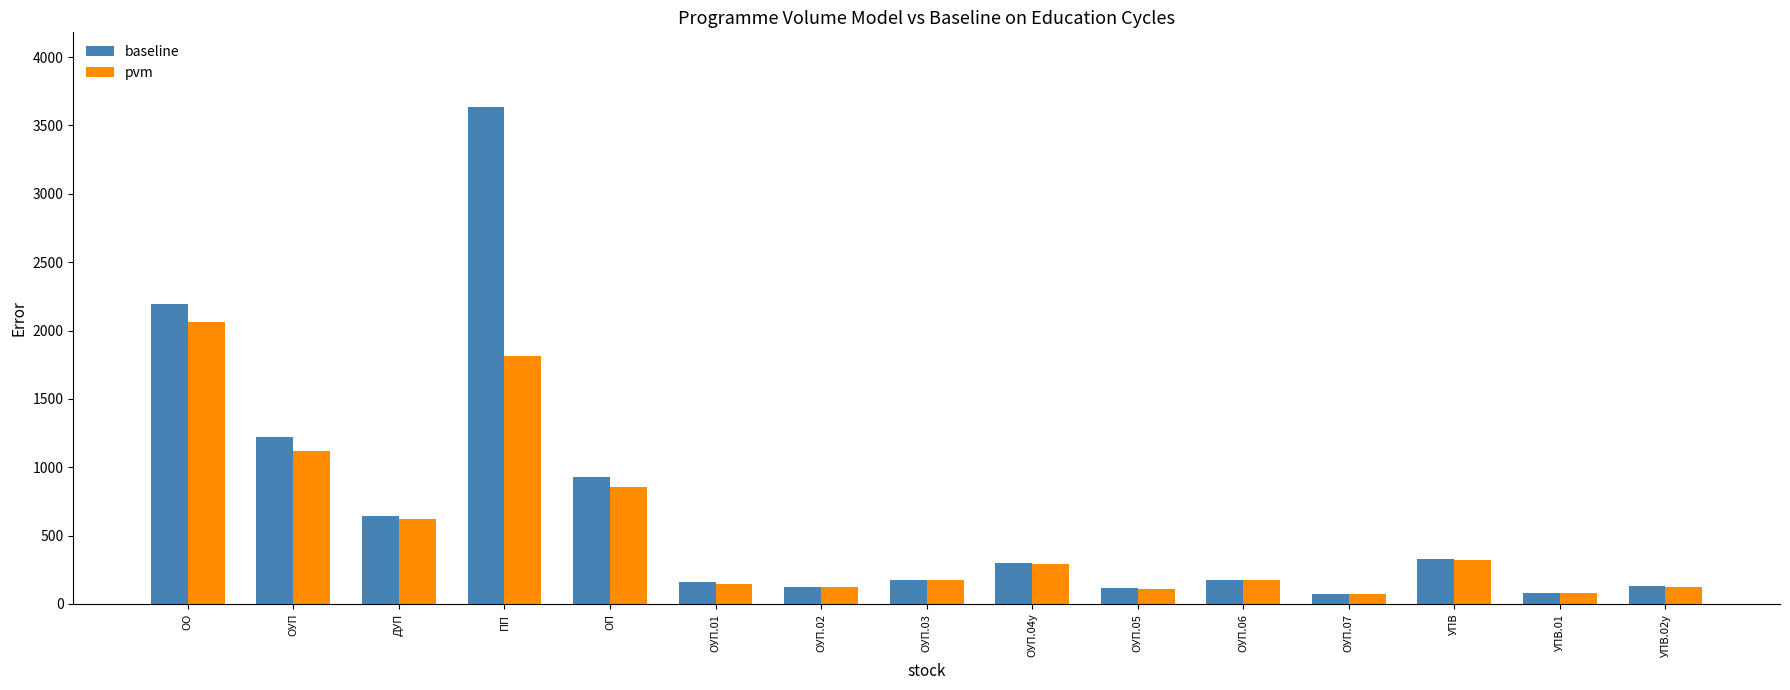

What is the maximum value shown in the chart?

3636